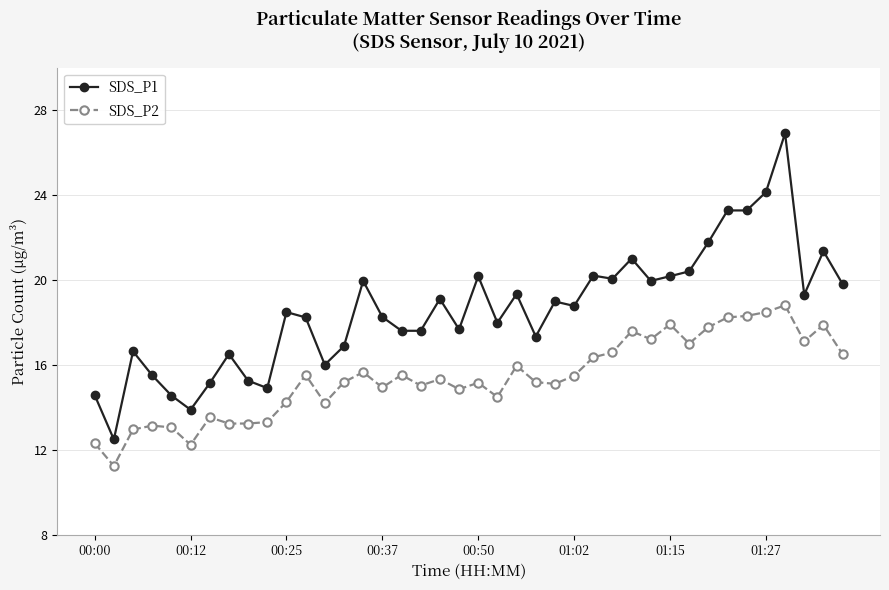

List the series in order of their overall mean, highest first.

SDS_P1, SDS_P2